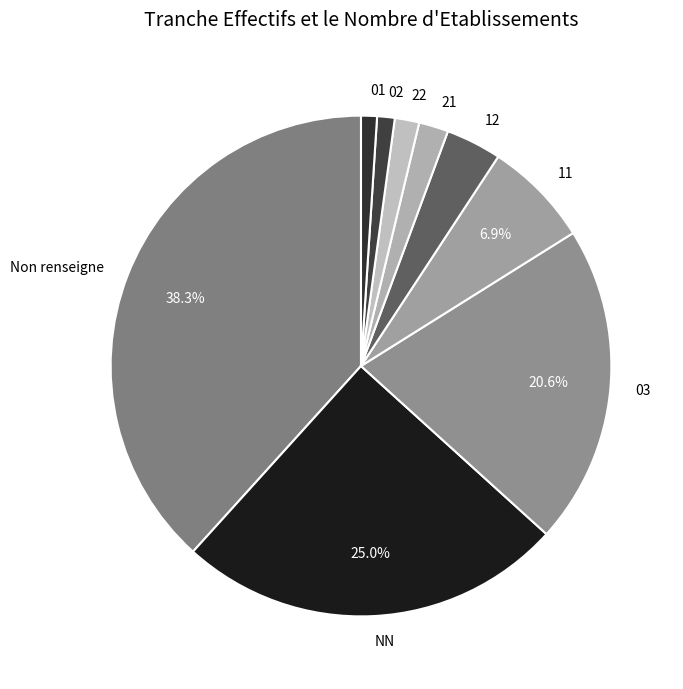

To the nearest percent, what is the combined percentage of 12 and 22?

5%